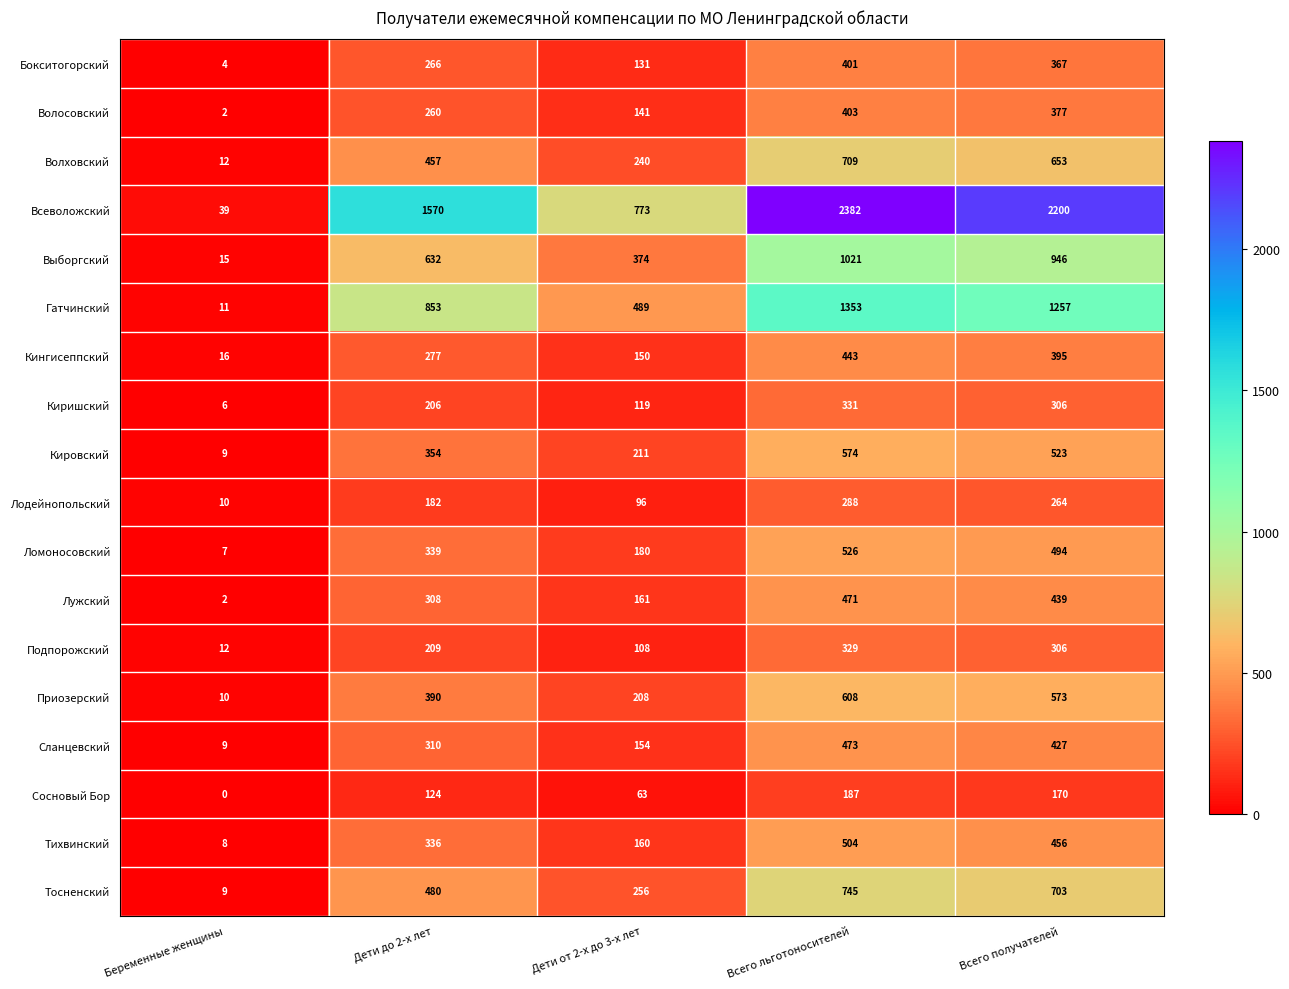

The Лодейнопольский series shows 288 at Всего льготоносителей. True or false?

True